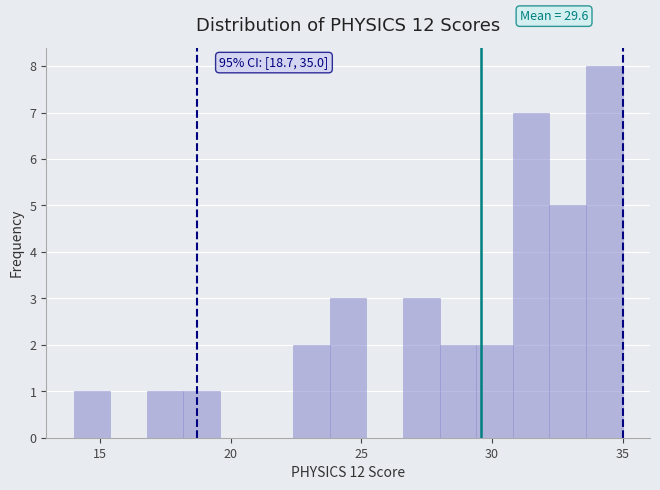

Read against the x-axis, roughly where is the centre of the tallest bar?

34.5